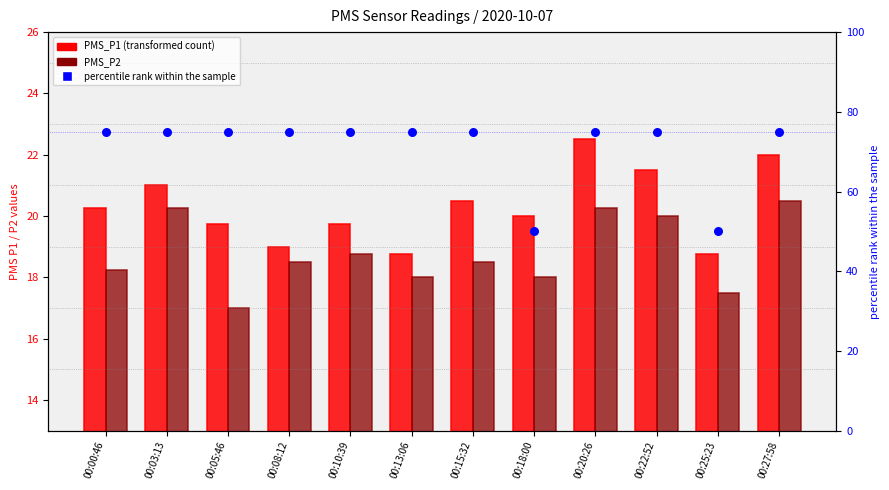

Is the value of PMS_P1 at 00:18:00 greater than the value of PMS_P2 at 00:22:52?

No